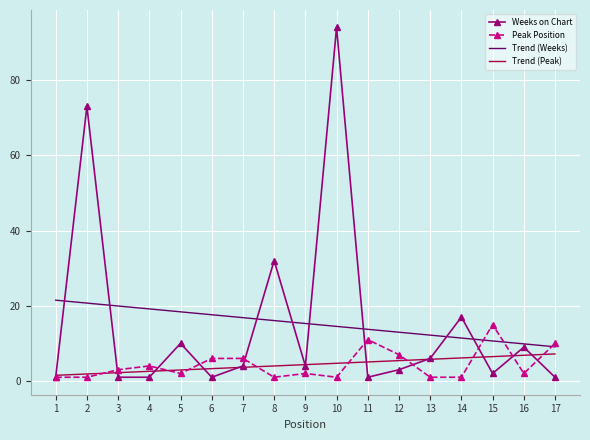

The Weeks on Chart series shows 94.0 at 10. True or false?

True